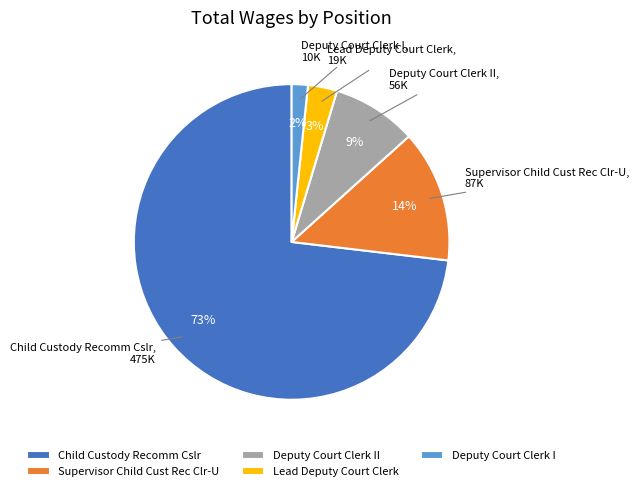

To the nearest percent, what is the combined percentage of Lead Deputy Court Clerk and Supervisor Child Cust Rec Clr-U?

17%